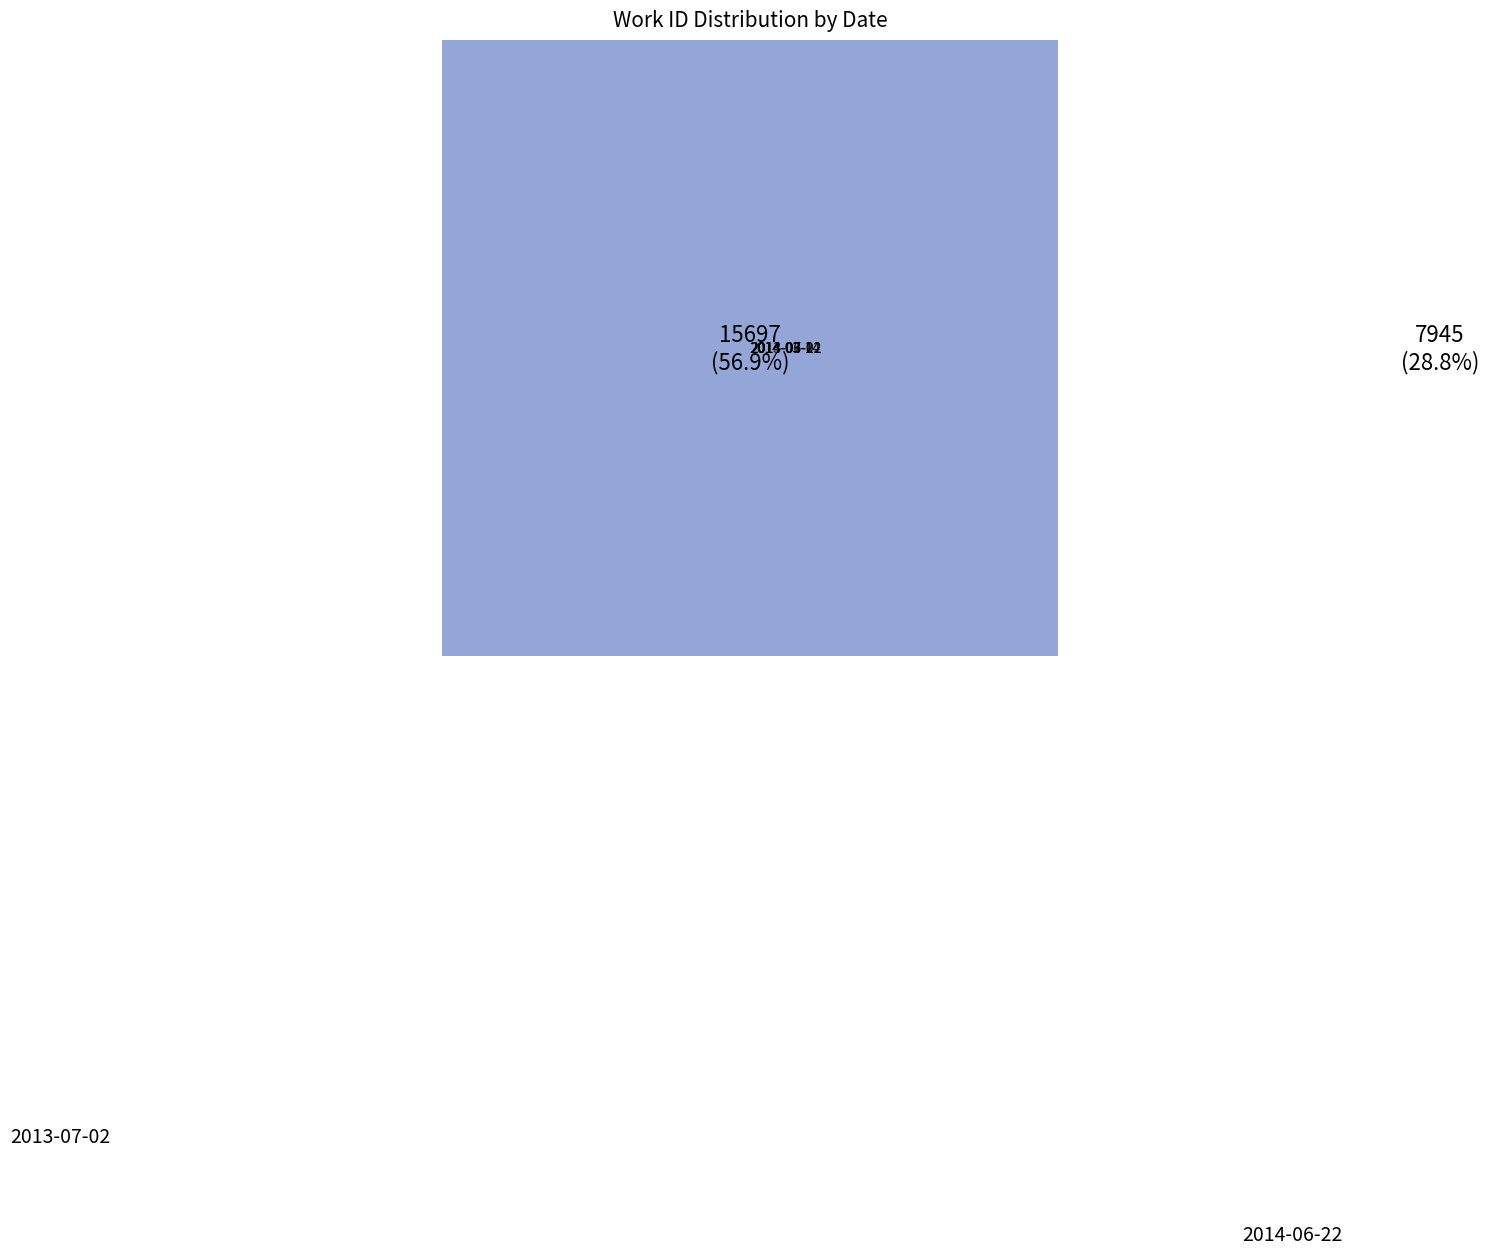

What percentage is the 2014-03-12 slice, to the nearest percent?

28%